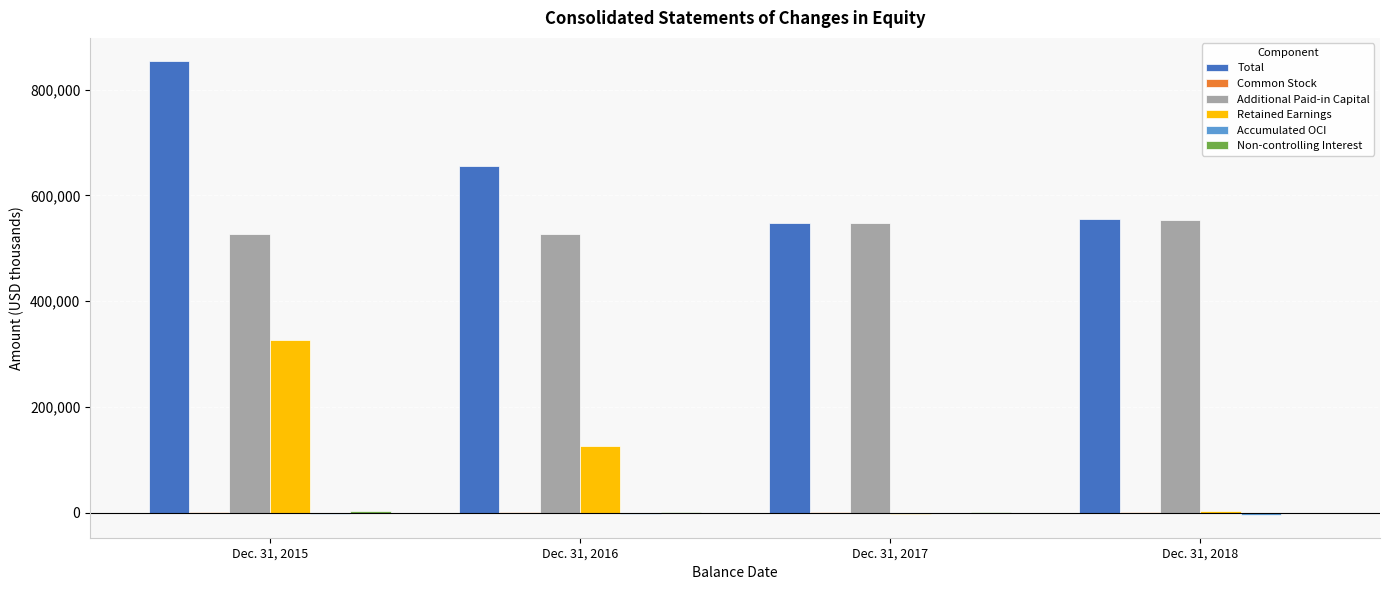

Between Dec. 31, 2015 and Dec. 31, 2018, which series saw the biggest shift?

Retained Earnings